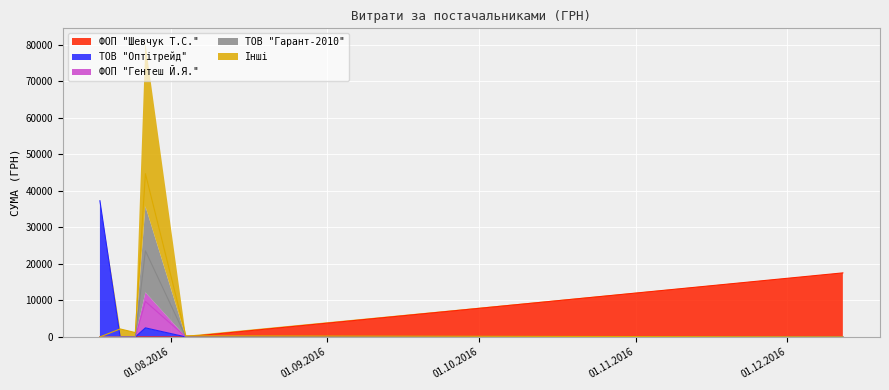

What is the difference between the maximum and minimum values in the ТОВ "Гарант-2010" series?

12250.0